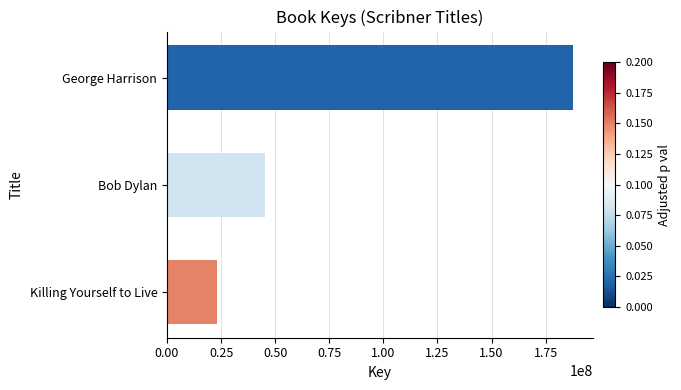

Does the chart contain stacked bars?

No